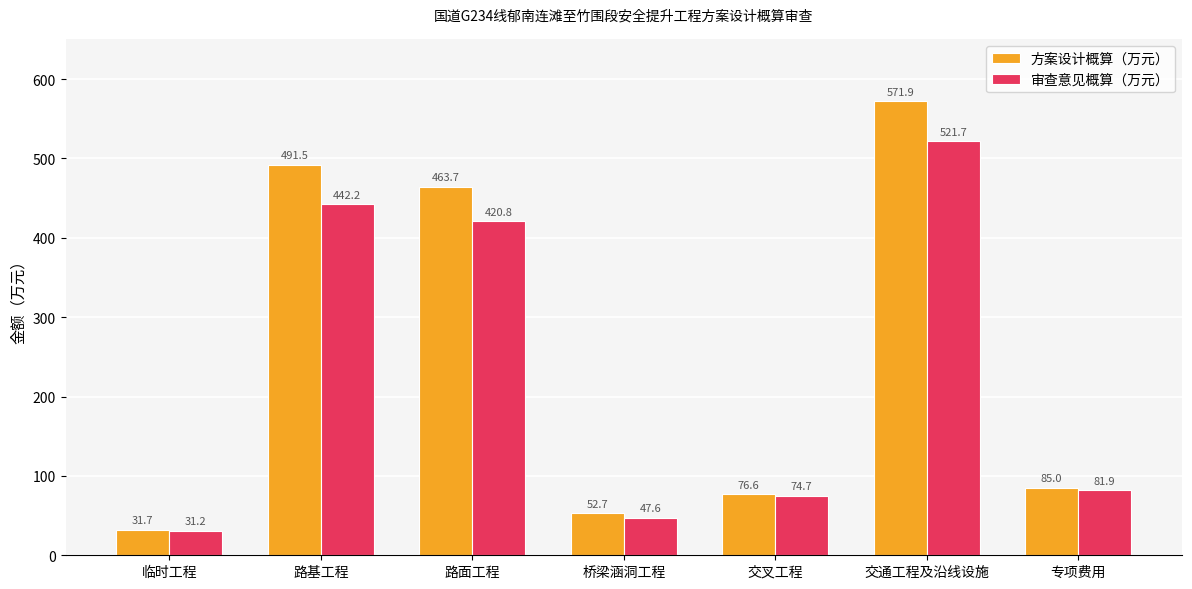

What position from the right is 专项费用?

1